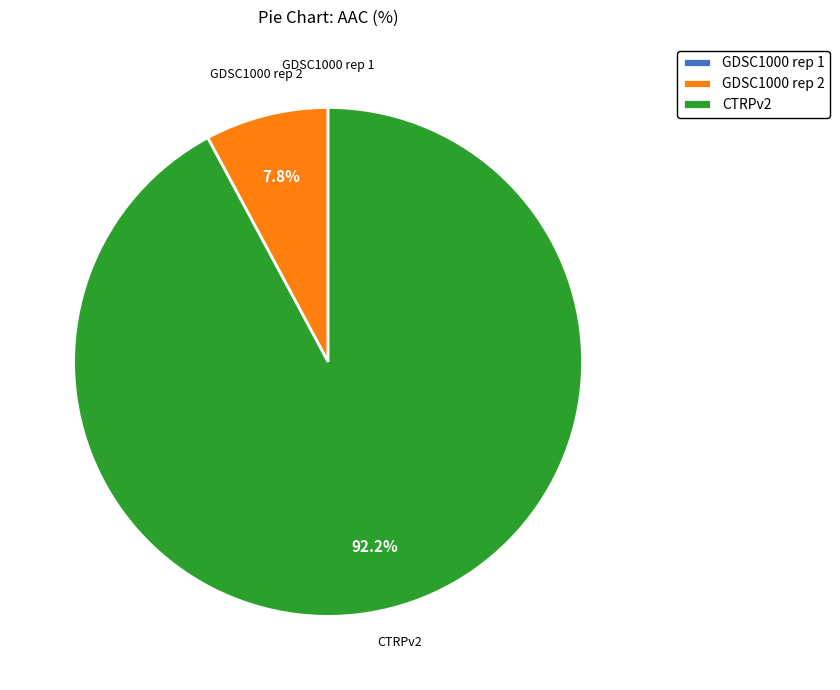

Which category accounts for the majority?

CTRPv2